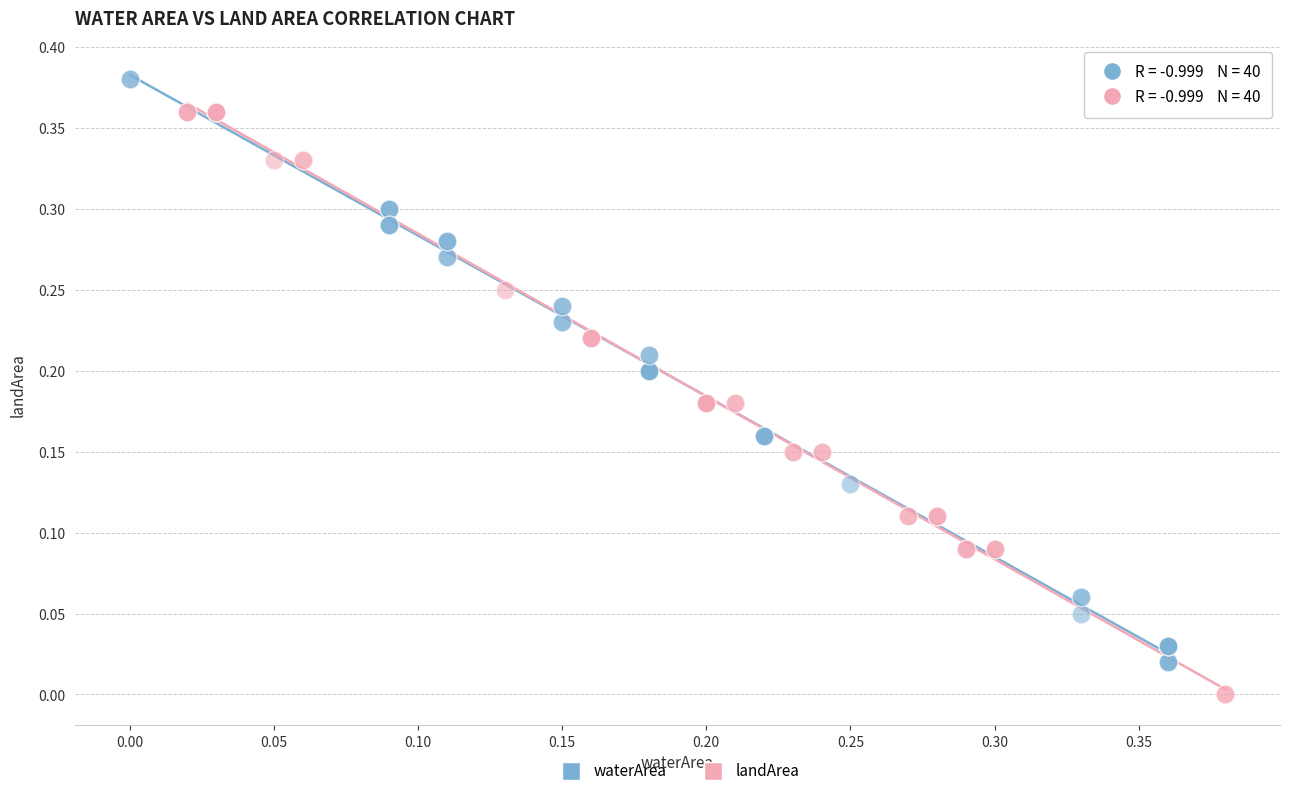

Which series contains the lowest Y value?

landArea